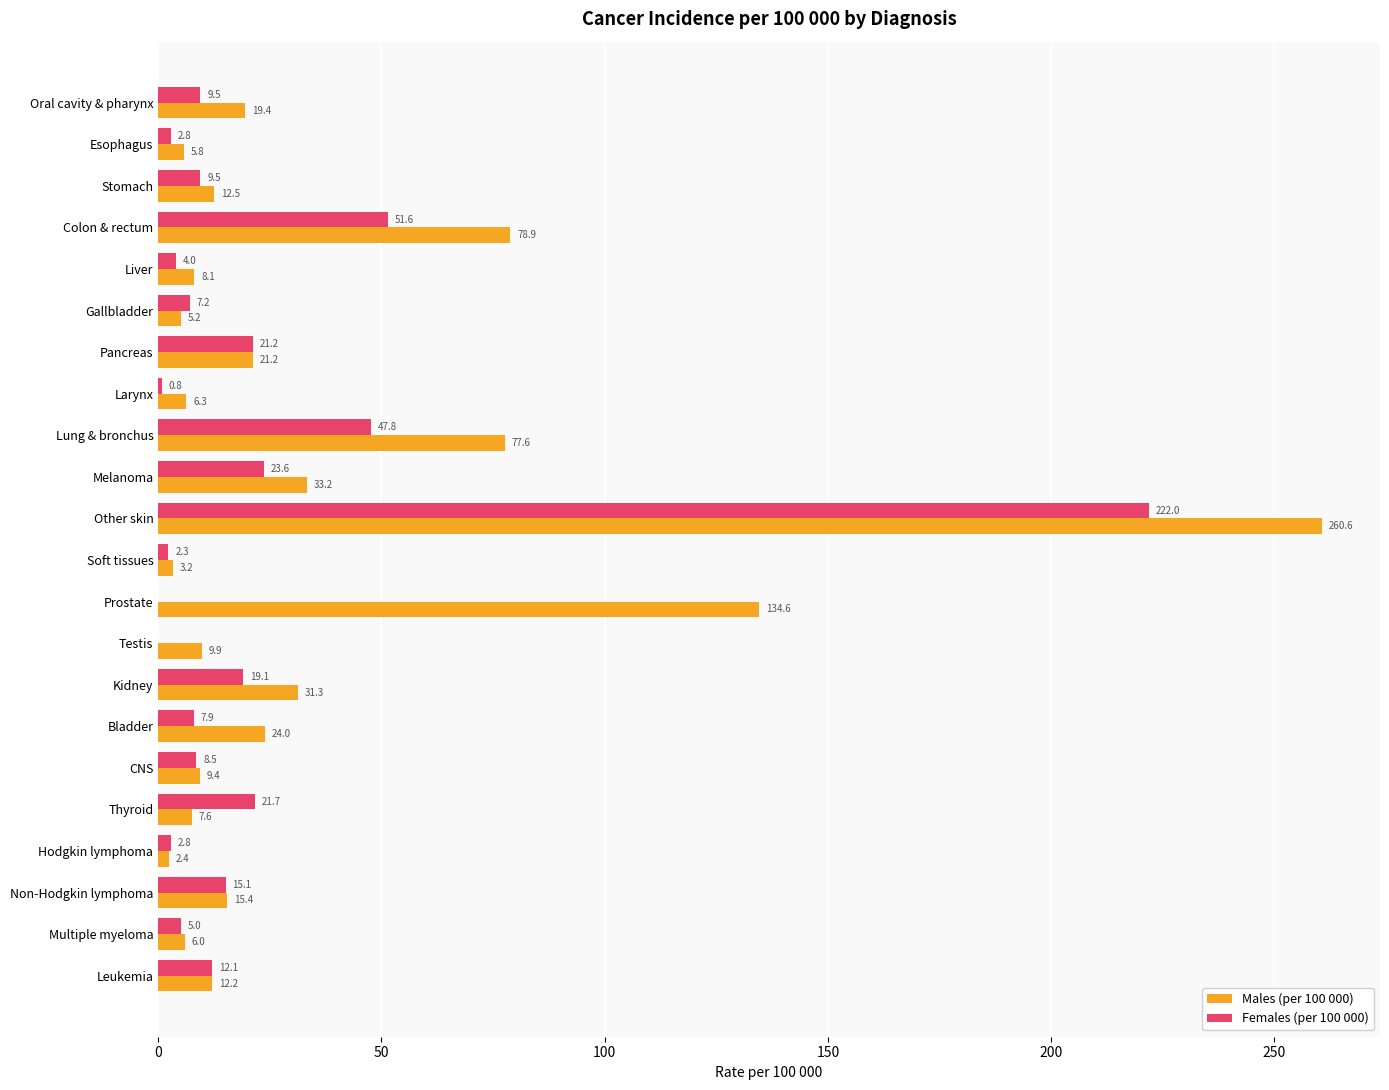

The Males (per 100 000) series shows 41.1 at Kidney. True or false?

False